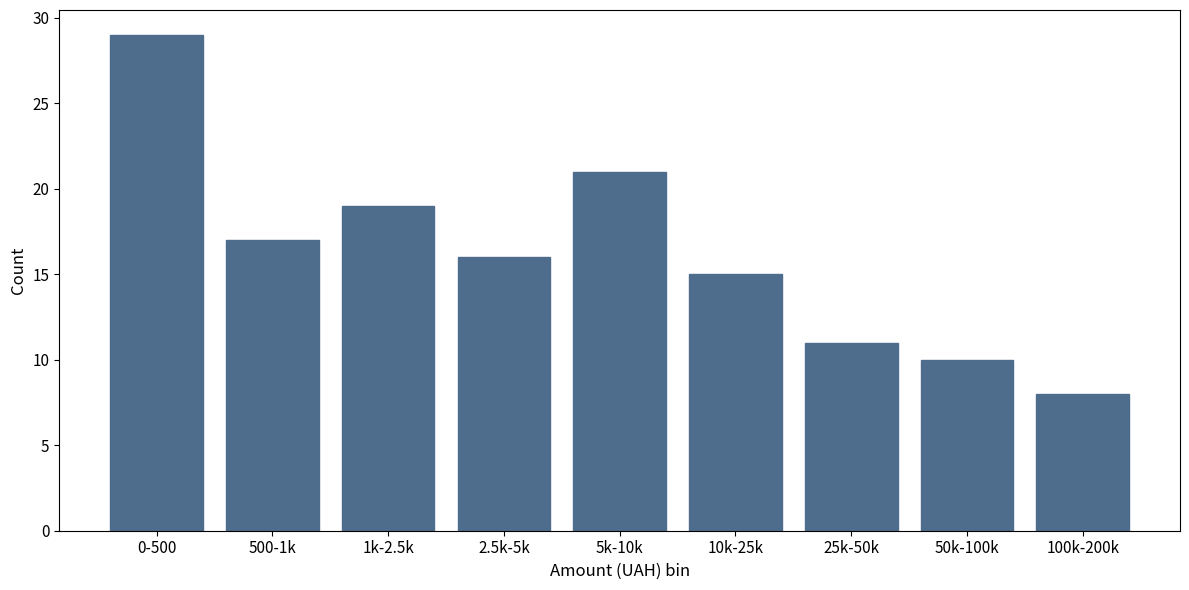

Reading right to left, extract all data points from this chart.

8	10	11	15	21	16	19	17	29